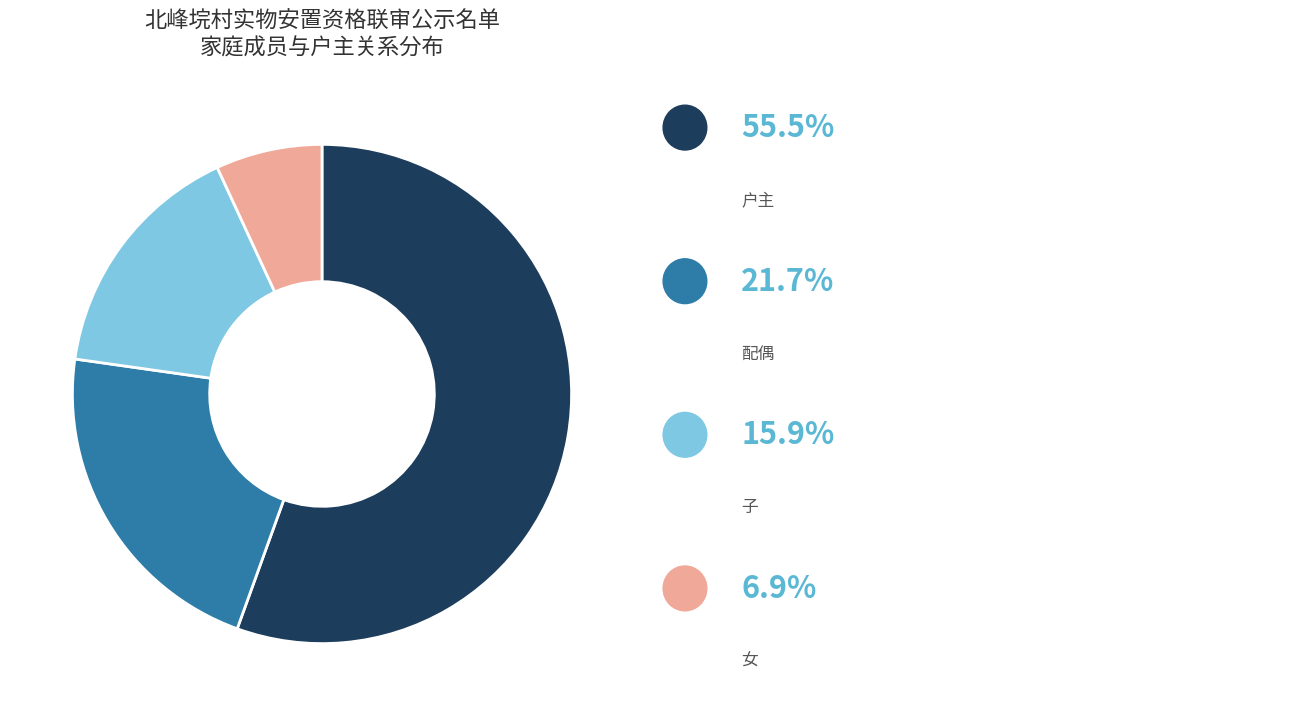

Is there any slice that represents more than half of the pie?

Yes